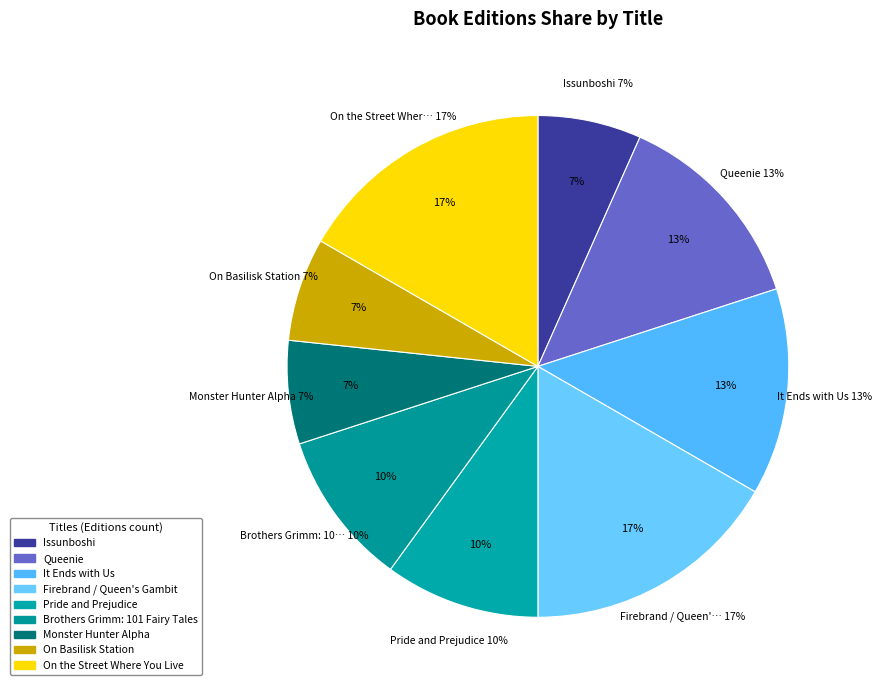

Does any single category account for the majority?

No